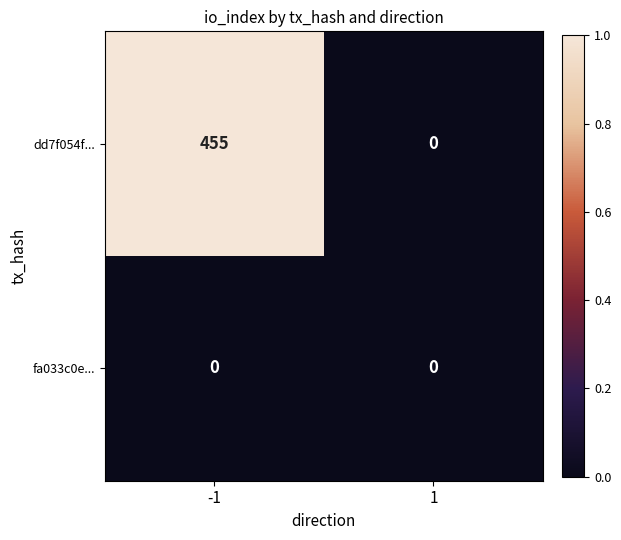

Rank the series by their average value, from lowest to highest.

fa033c0e..., dd7f054f...